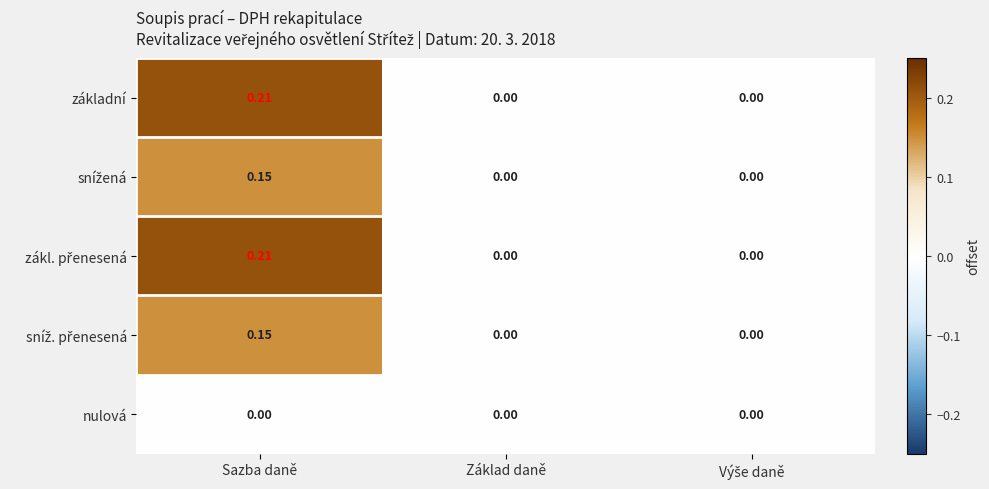

Which label corresponds to the largest value in the chart?

Sazba daně